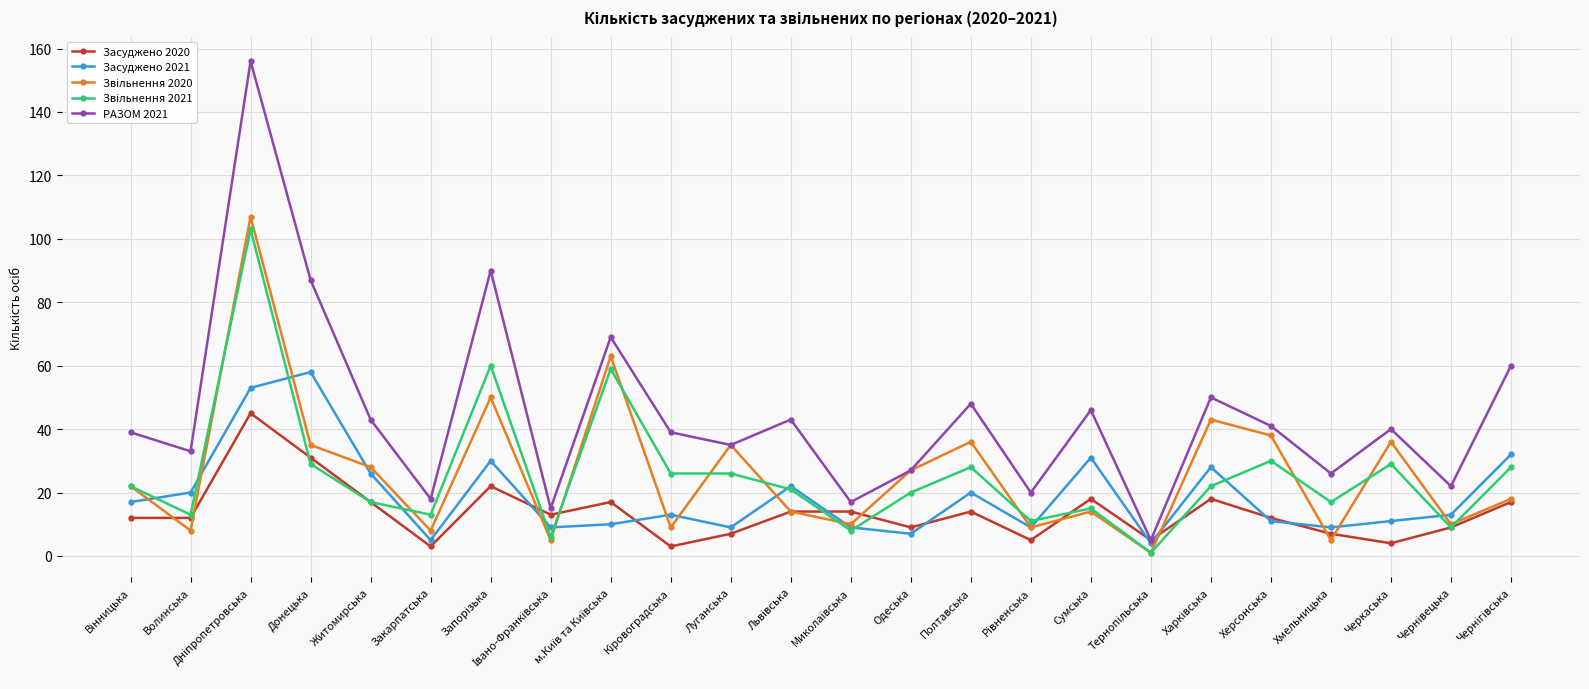

Which series has the largest total across all categories?

РАЗОМ 2021